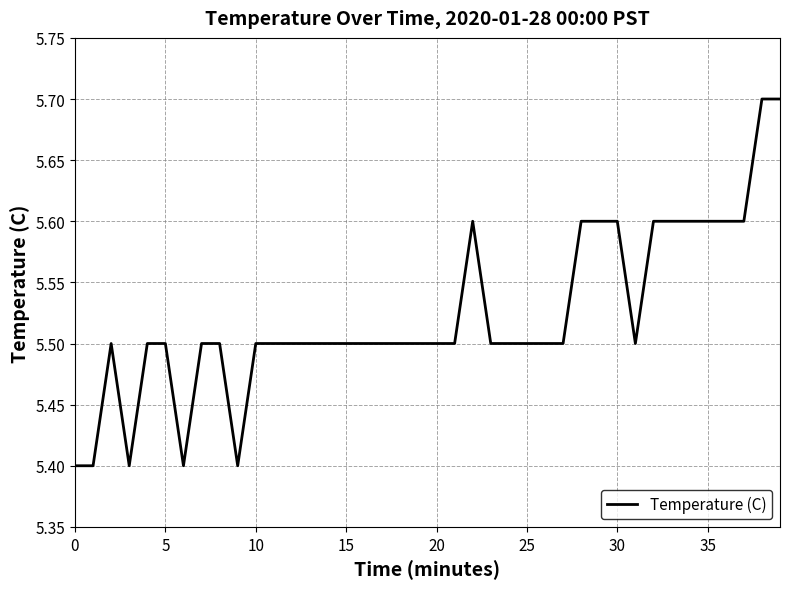

What is the difference between the maximum and minimum values?

0.3